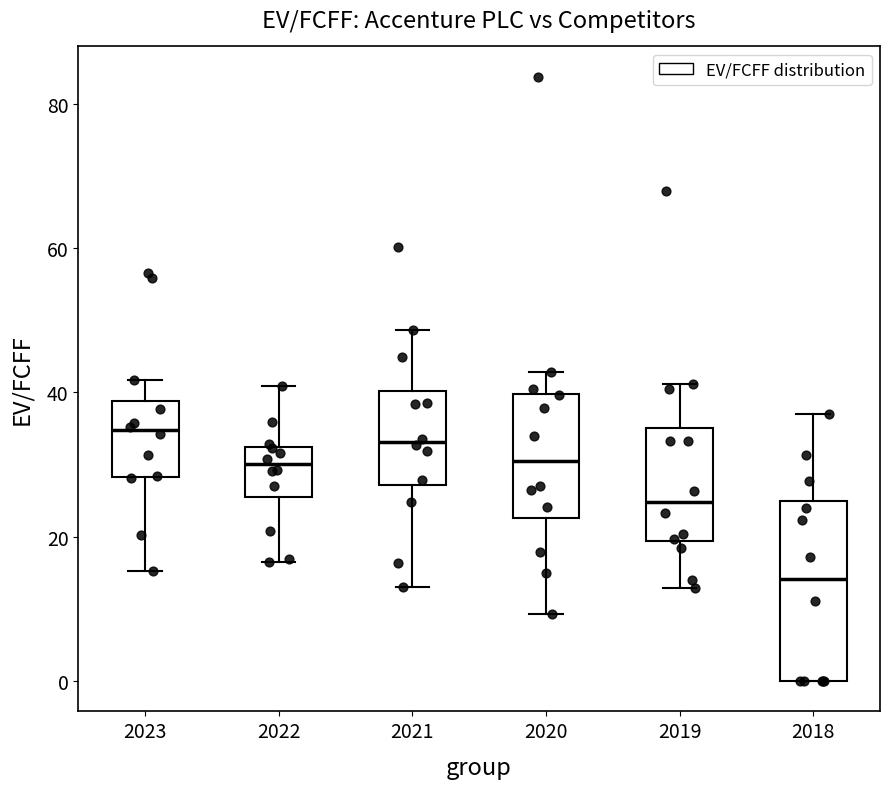

Reading left to right, transcribe this box plot: for each box, give where its median line is, the range the box spans, and where its two whiskers end, as read against the y-axis. The values are not printed on the chart, so give them approximately, as read against the axis.

2023: median 34, box 28 to 38, whiskers 16 to 42
2022: median 30, box 26 to 32, whiskers 16 to 40
2021: median 34, box 28 to 40, whiskers 14 to 48
2020: median 30, box 22 to 40, whiskers 10 to 42
2019: median 24, box 20 to 36, whiskers 12 to 42
2018: median 14, box 0 to 24, whiskers 0 to 38